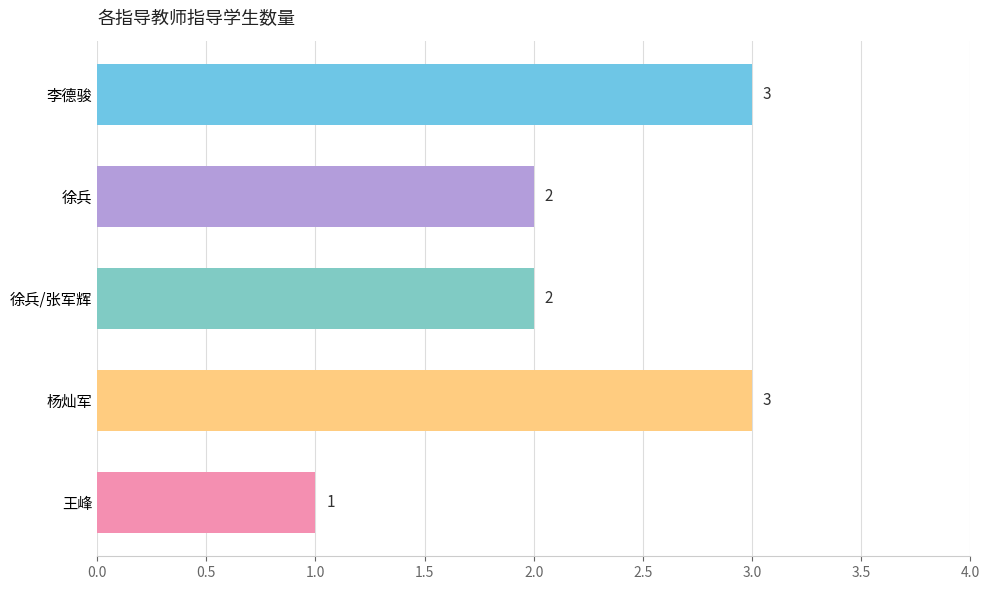

Between 徐兵 and 李德骏, which is larger?

李德骏